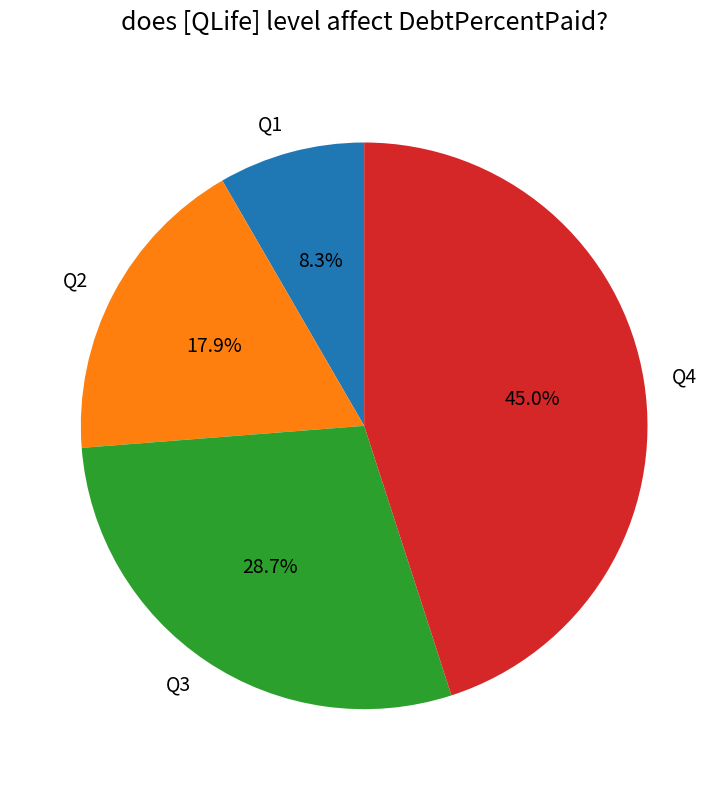

Approximately how many times larger is the value at Q3 compared to Q4?

0.6